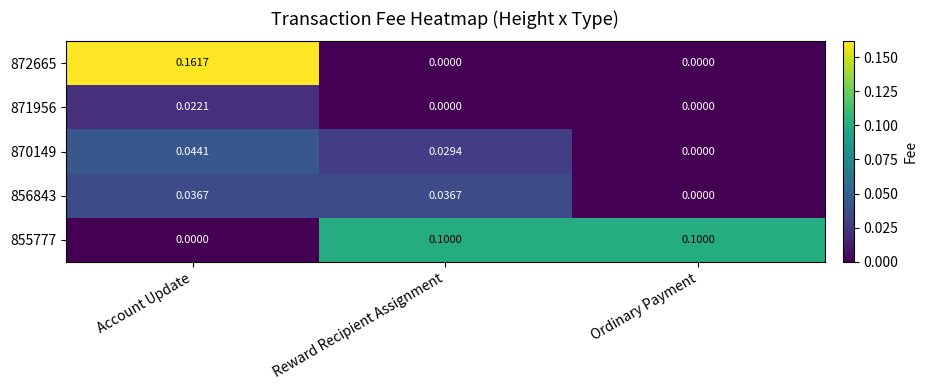

Which series has the widest spread of values?

872665